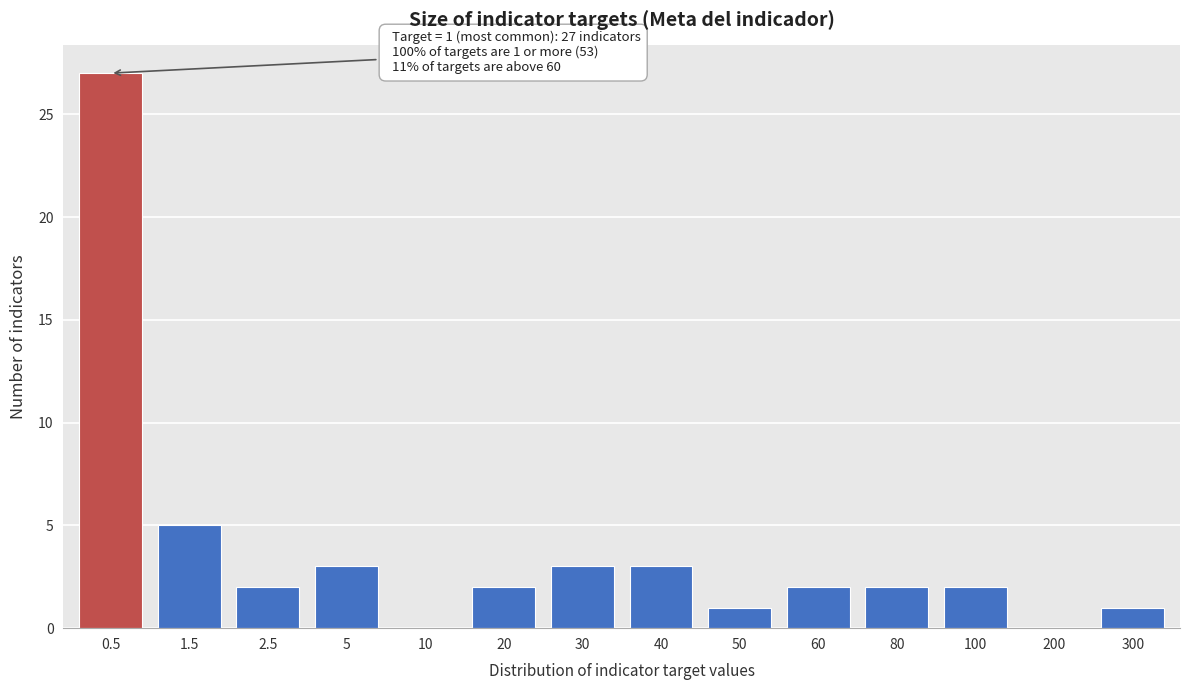

Reading left to right, extract all data points from this chart.

0.5=27	1.5=5	2.5=2	5=3	10=0	20=2	30=3	40=3	50=1	60=2	80=2	100=2	200=0	300=1